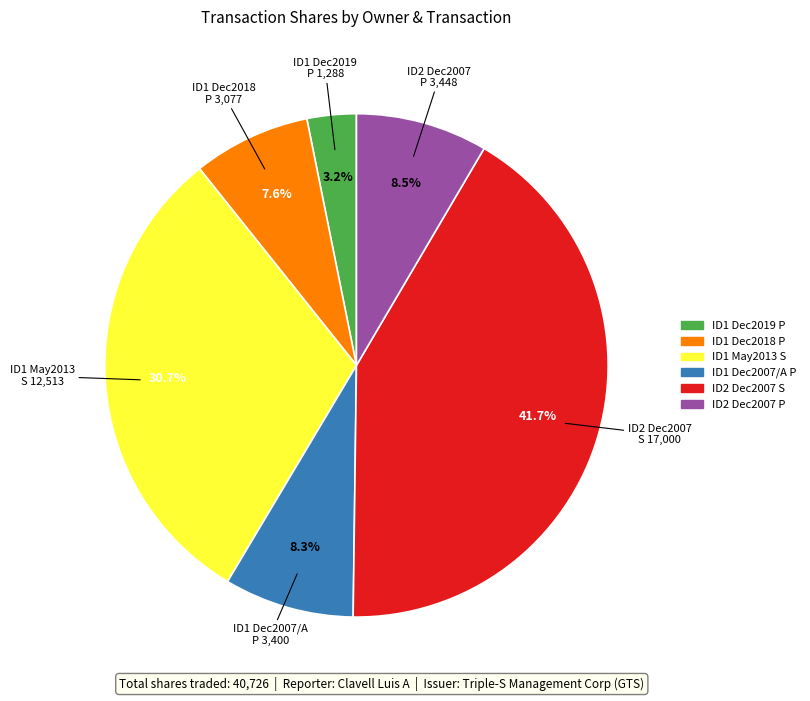

Is there a majority slice in this chart?

No